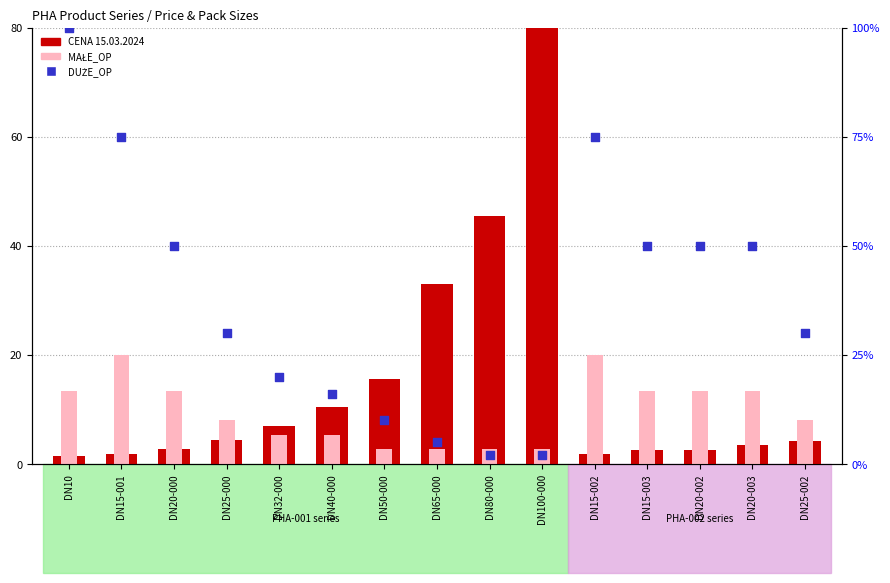

What are all the series names shown in the legend?

CENA 15.03.2024, MAŁE_OP, DUŻE_OP